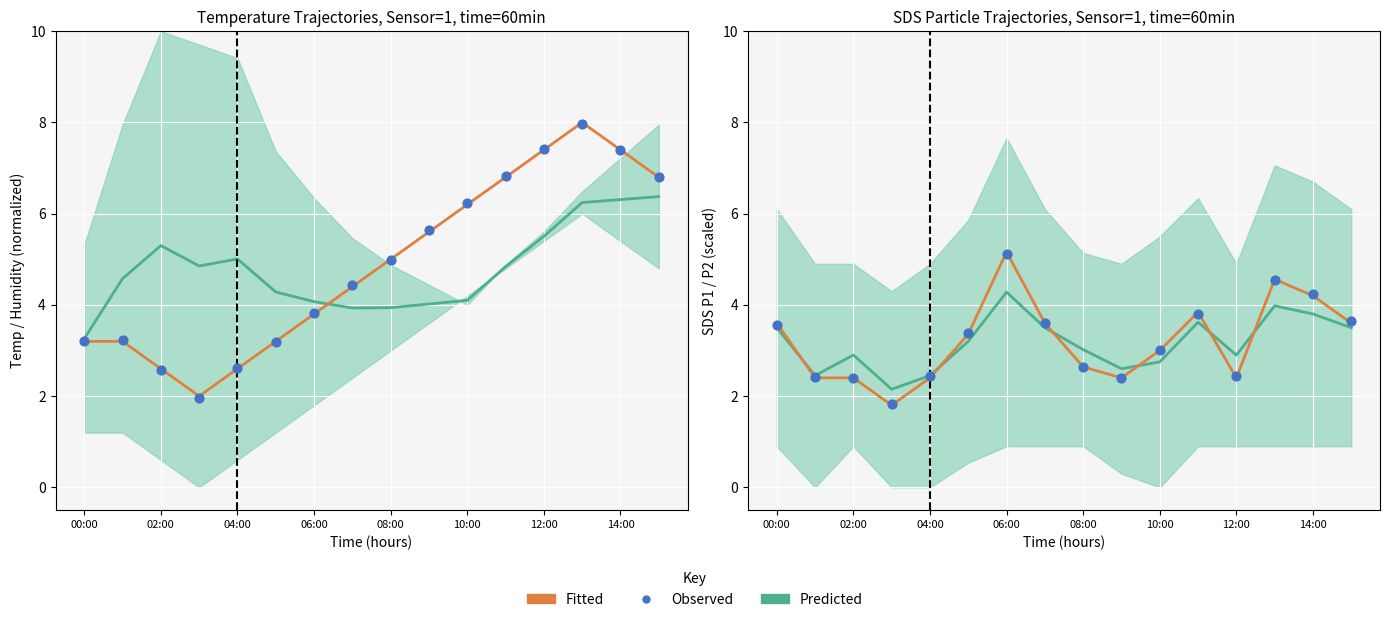

Is the value of Fitted at 00:00 greater than the value of Predicted at 14?

No